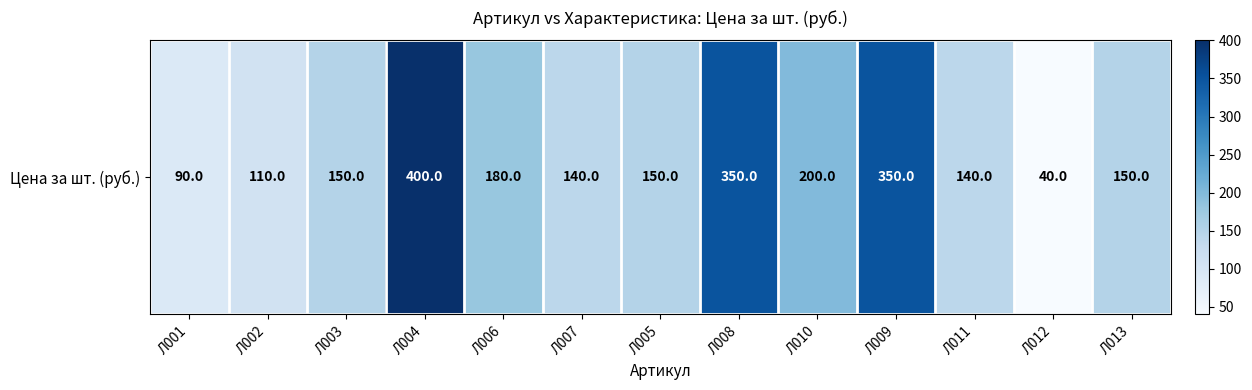

Between Л010 and Л007, which is larger?

Л010